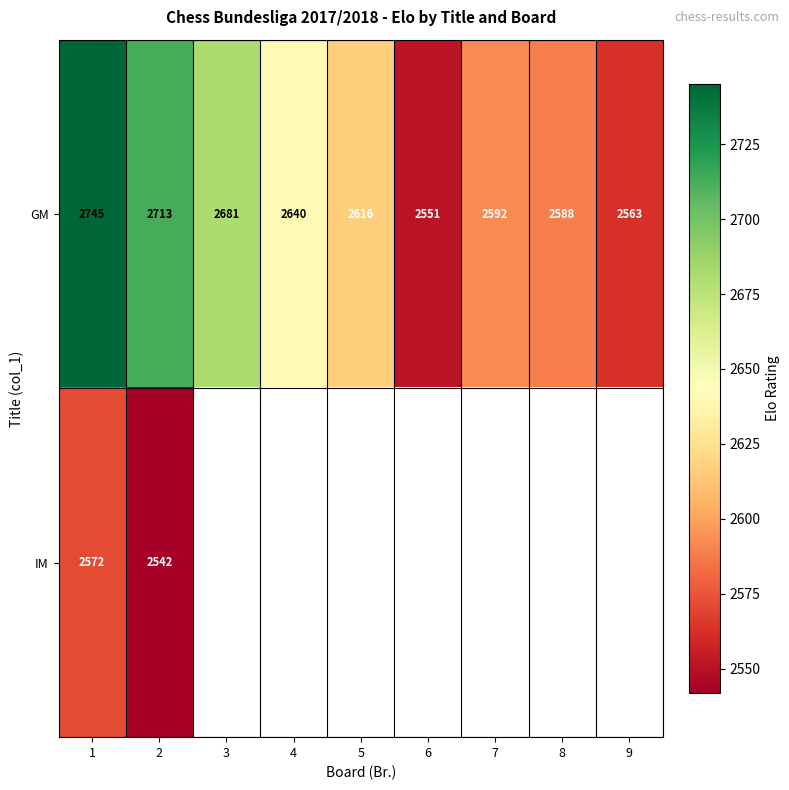

At which label does GM reach its minimum?

6